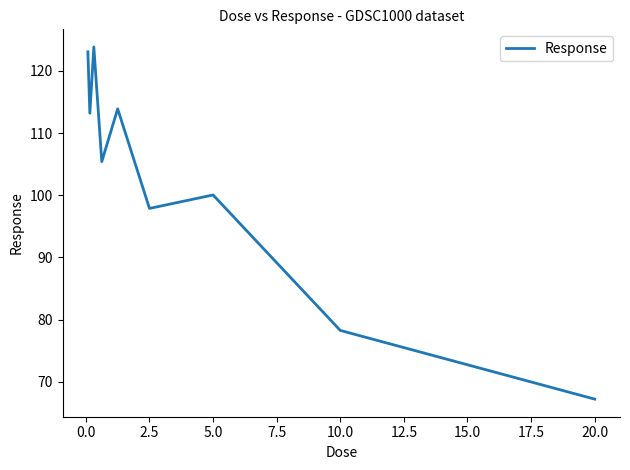

What is the greatest value displayed?

123.8